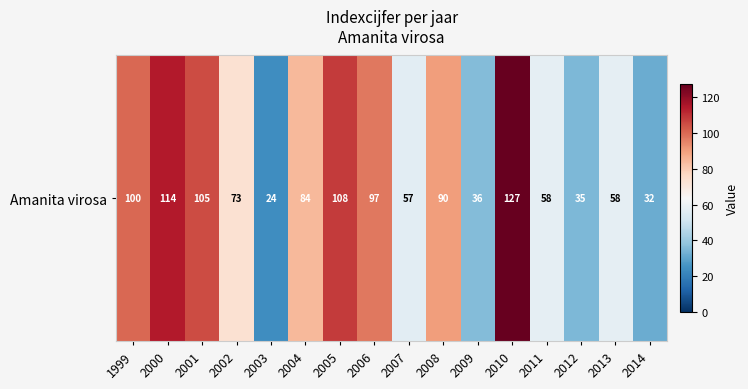

Reading left to right, transcribe all the data shown in this chart.

100	114	105	73	24	84	108	97	57	90	36	127	58	35	58	32